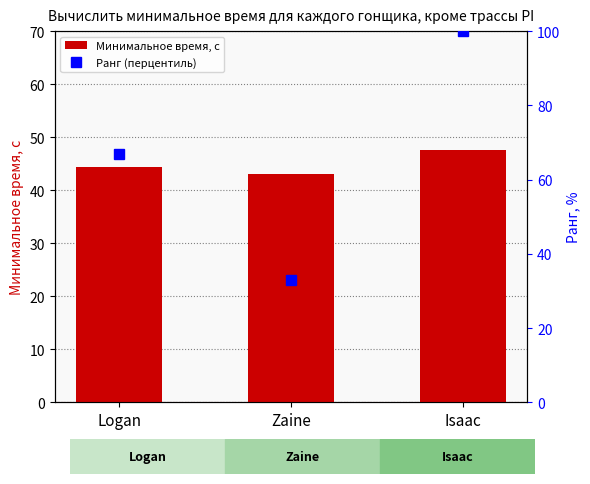

Between Logan and Isaac, which is larger?

Isaac